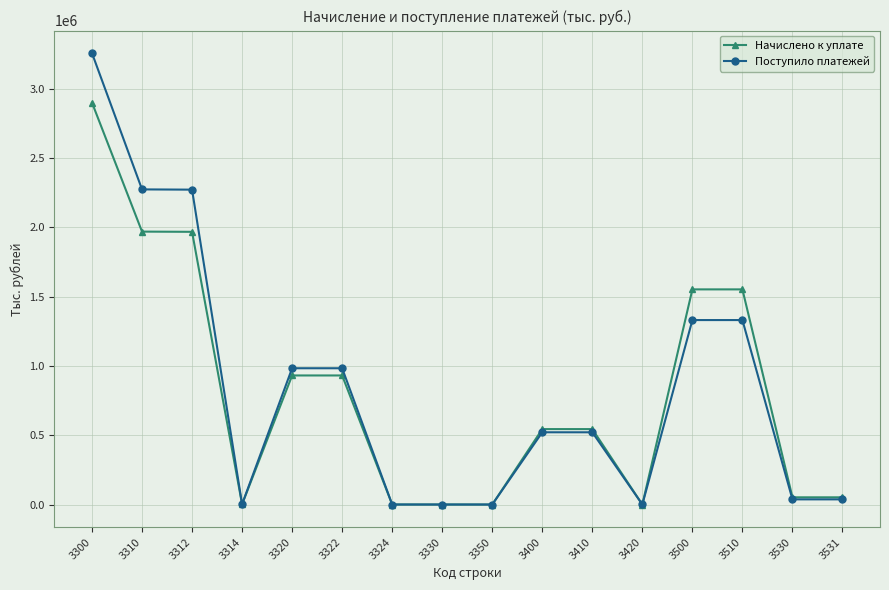

At which category is the sum across all series the highest?

3300